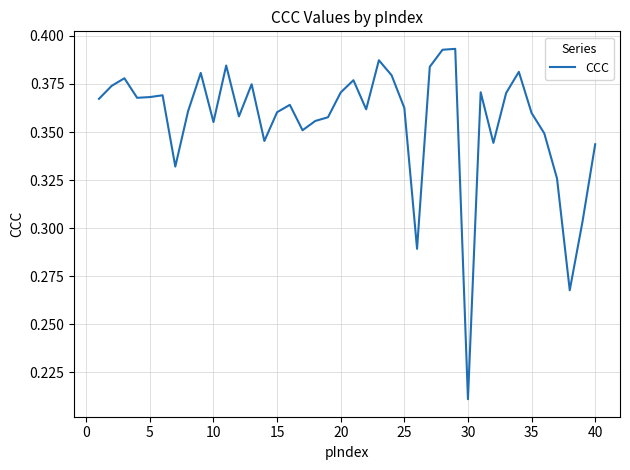

At which label is the value closest to 0?

30